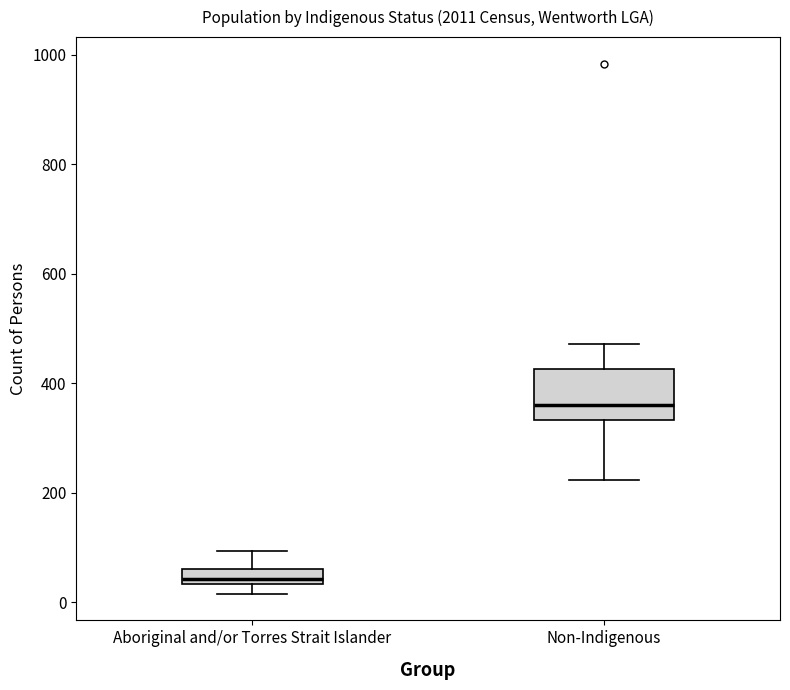

Where does the lower whisker of the box for Non-Indigenous end on the y-axis? The values are not printed on the chart, so give them approximately, as read against the axis.

220